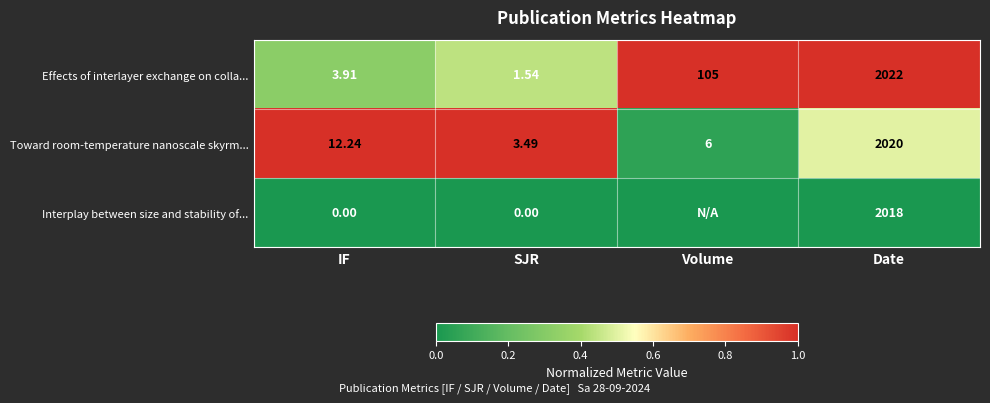

Is the value of Effects of interlayer exchange on colla... at IF greater than the value of Toward room-temperature nanoscale skyrm... at Volume?

No